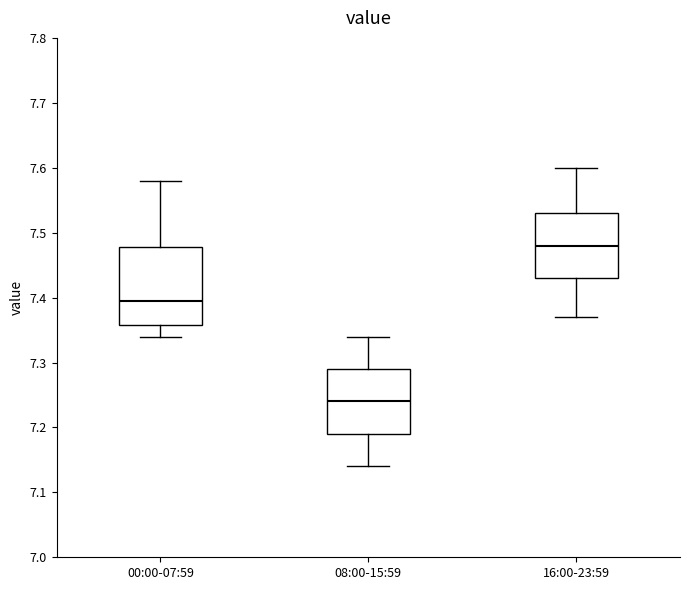

Reading left to right, transcribe this box plot: for each box, give where its median line is, the range the box spans, and where its two whiskers end, as read against the y-axis. The values are not printed on the chart, so give them approximately, as read against the axis.

00:00-07:59: median 7.40, box 7.36 to 7.48, whiskers 7.34 to 7.58
08:00-15:59: median 7.24, box 7.19 to 7.29, whiskers 7.14 to 7.34
16:00-23:59: median 7.48, box 7.43 to 7.53, whiskers 7.37 to 7.60